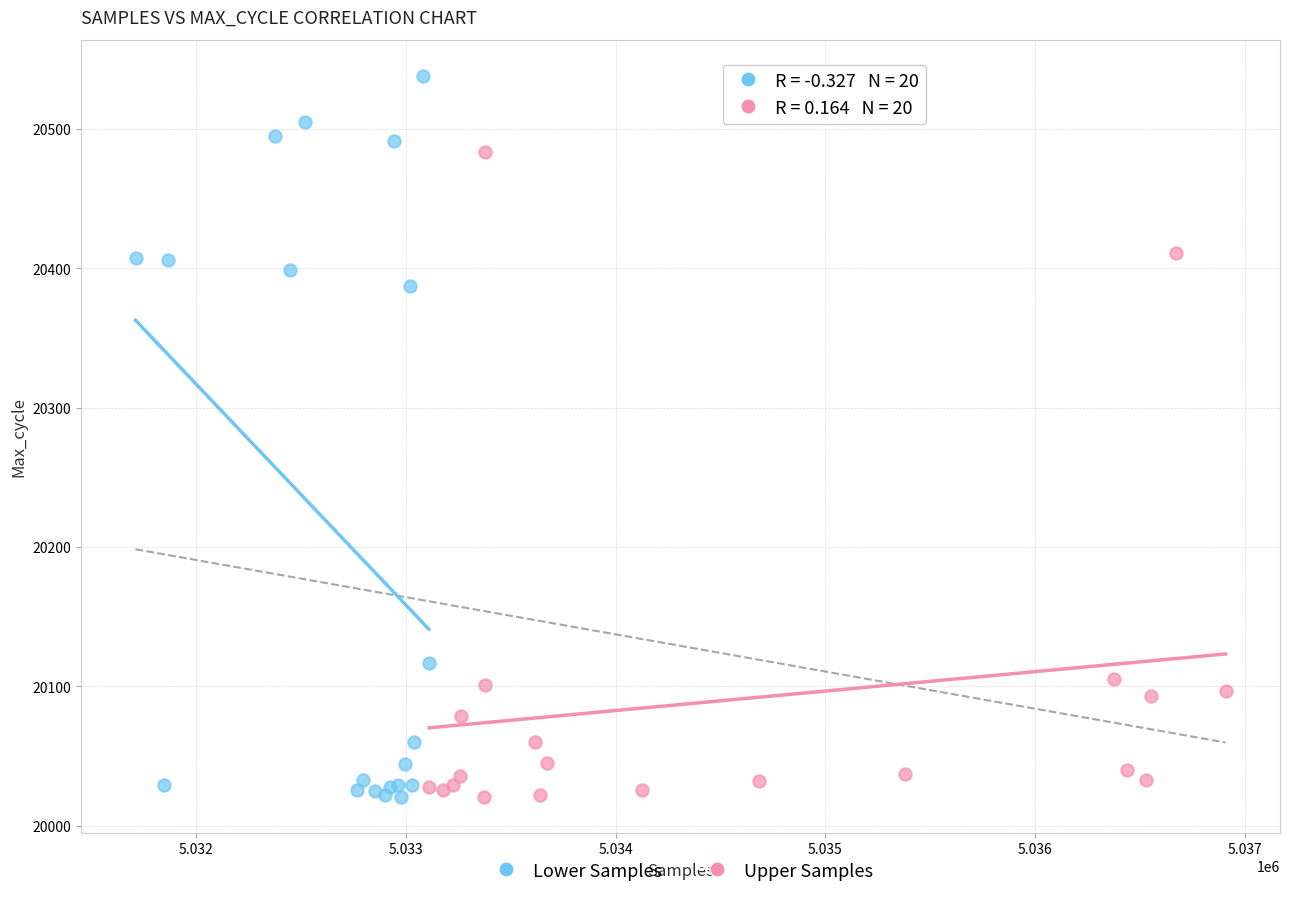

Which series has the largest Y range (max minus min)?

Lower Samples